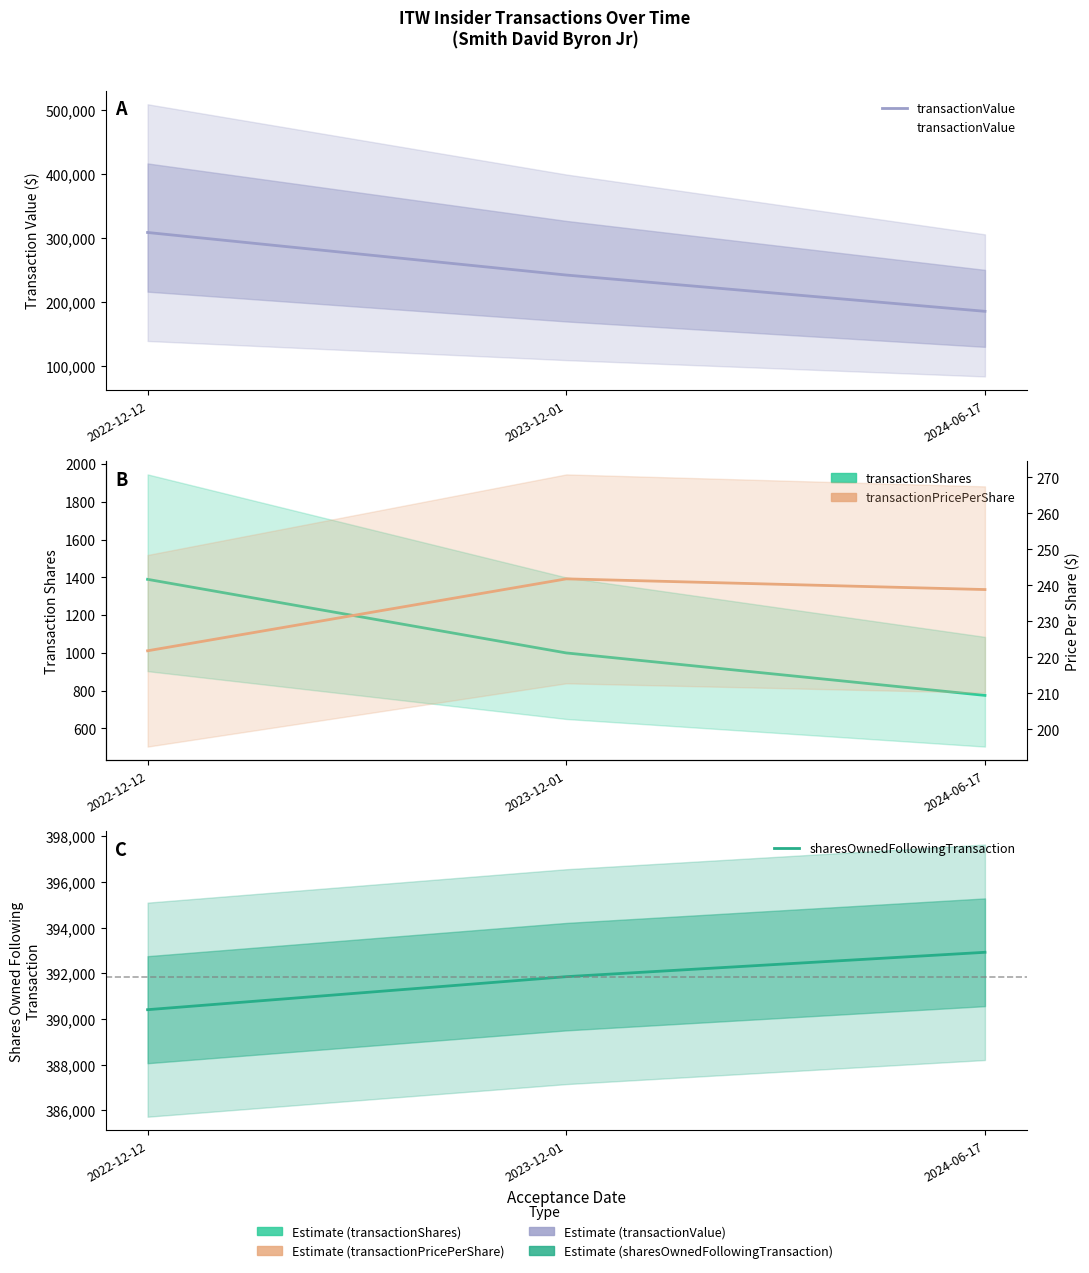

What is the sum of the transactionValue values at 2022-12-12 and 2024-06-17?

493402.0